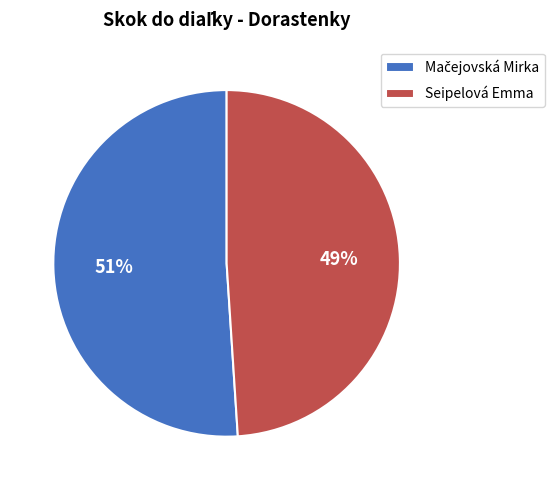

How many slices are in this pie chart?

2